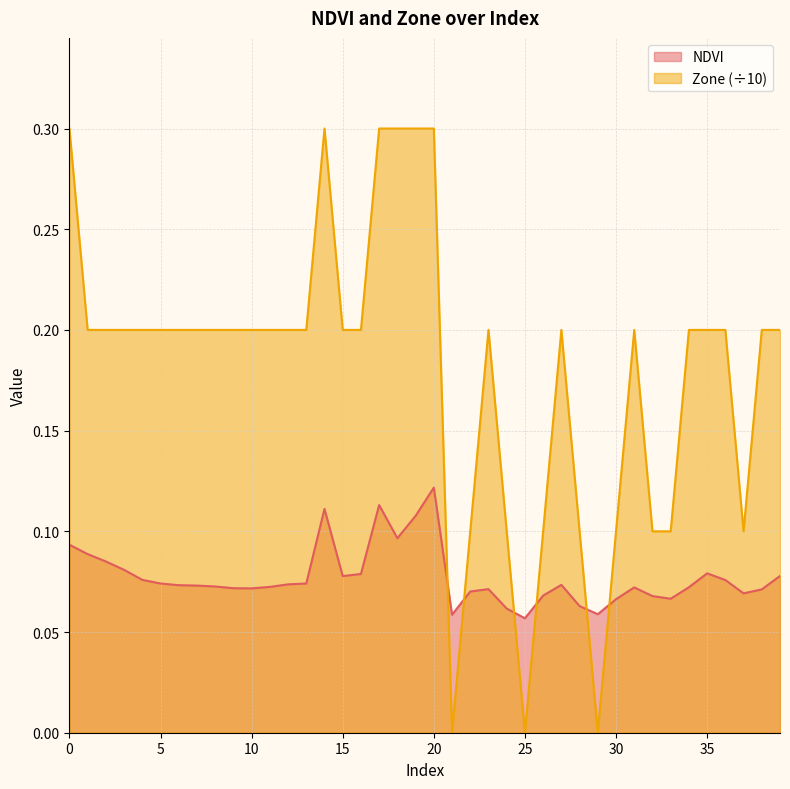

What is the approximate value of NDVI at 3?

0.1